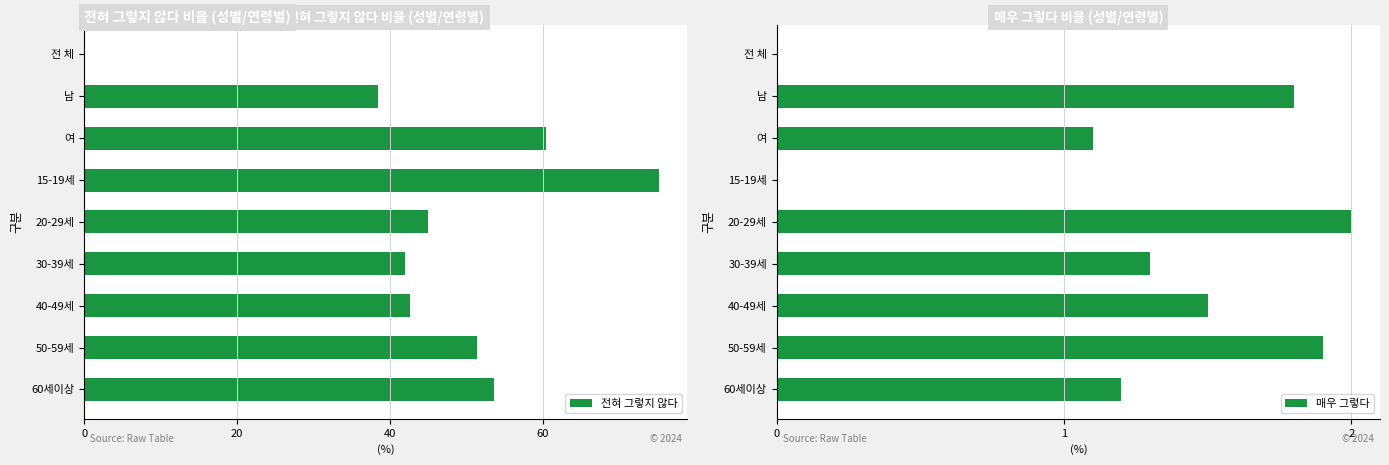

True or false: 전혀 그렇지 않다 has a value of 23.8 at 30-39세.

False